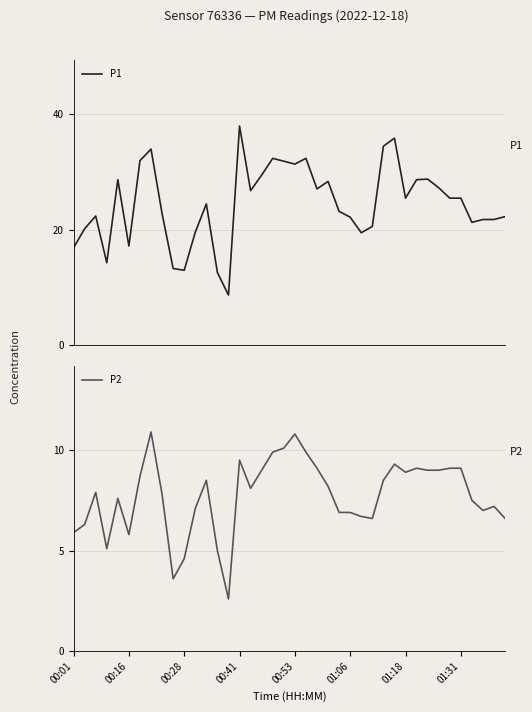

How many interior local peaks does the P1 series have?

10